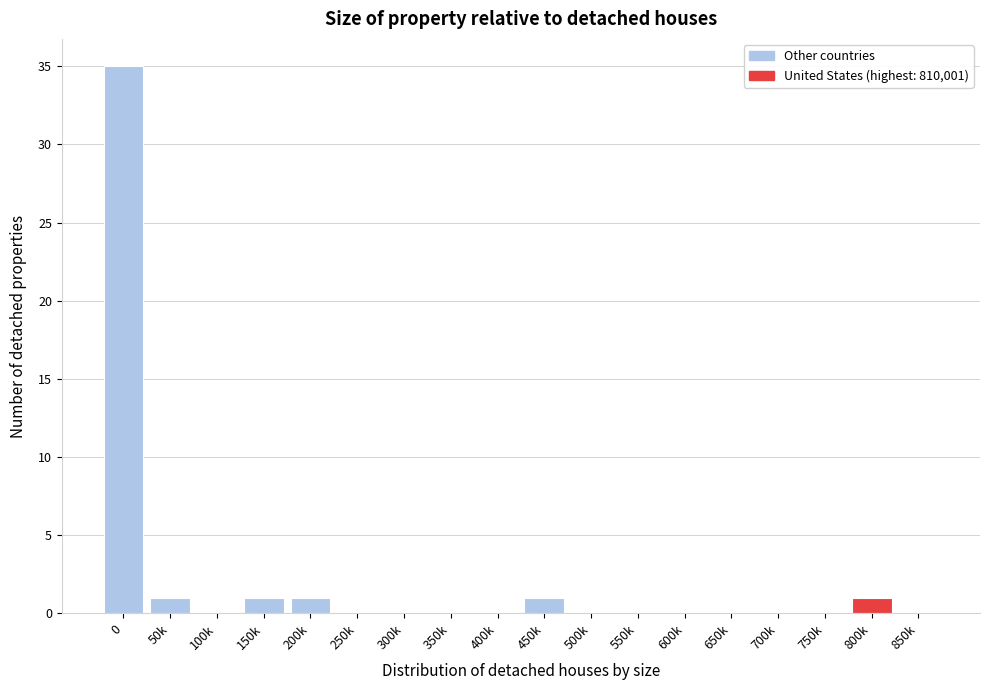

Reading left to right, what are all the values shown in this chart?

0=35	50k=1	100k=0	150k=1	200k=1	250k=0	300k=0	350k=0	400k=0	450k=1	500k=0	550k=0	600k=0	650k=0	700k=0	750k=0	800k=1	850k=0